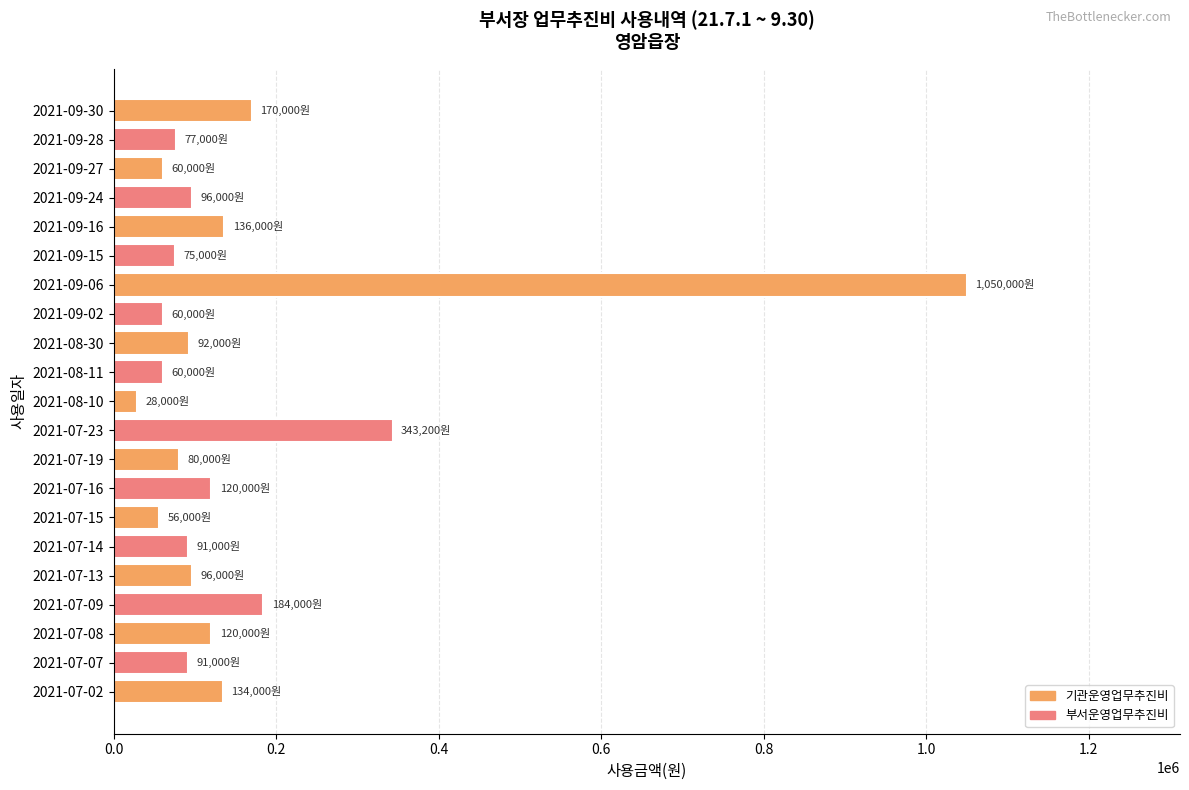

Approximately how many times larger is the value at 2021-07-14 compared to 2021-08-10?

3.2